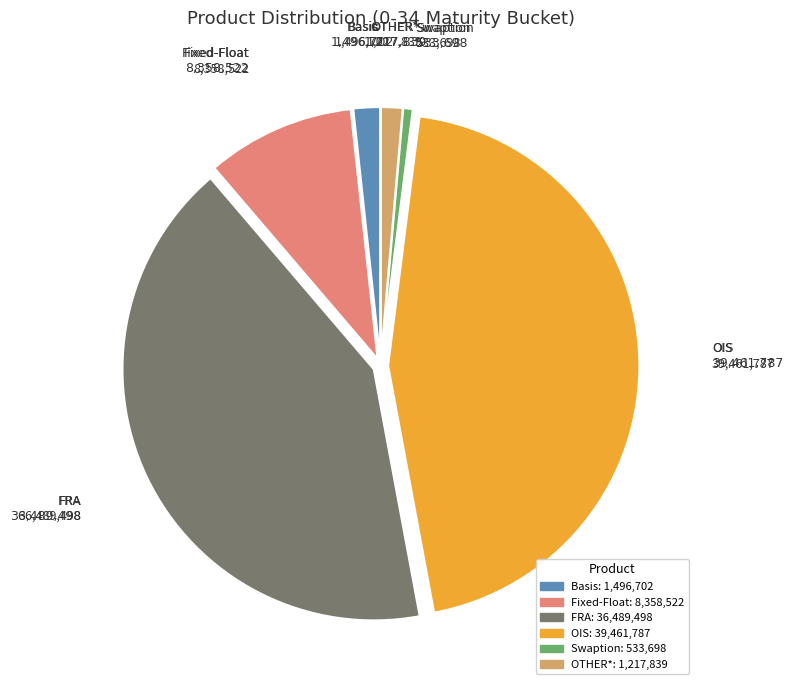

Combined, do OTHER* and Basis account for over 50%?

No